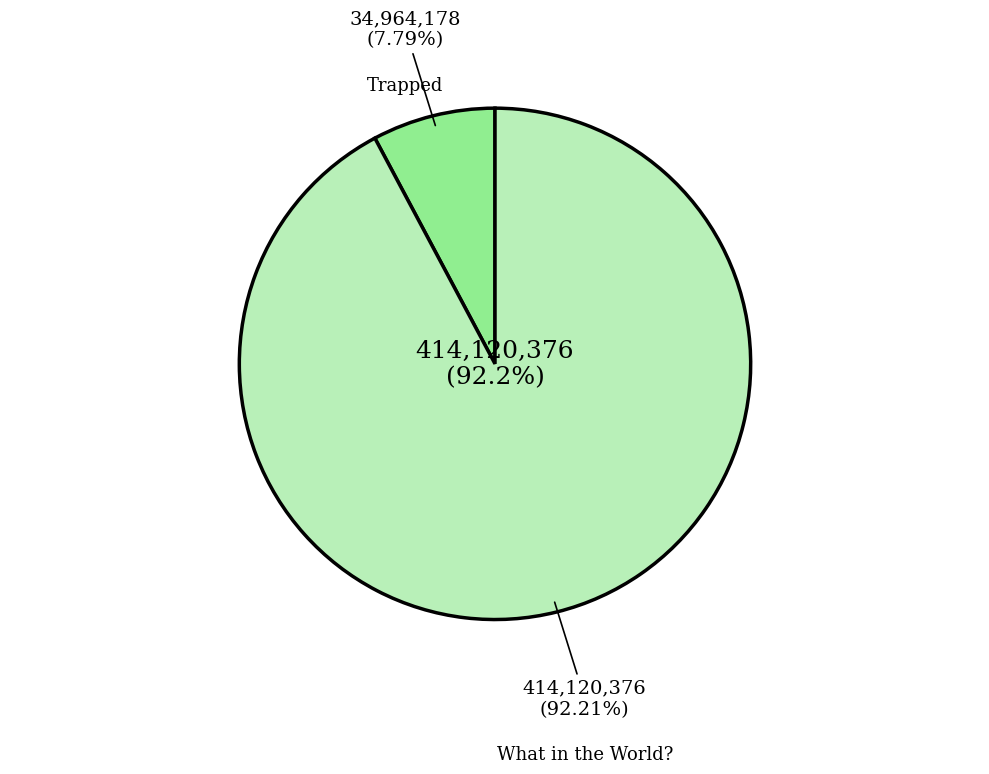

Between What in the World? (9781481400602) and Trapped (9781416913979), which is larger?

What in the World? (9781481400602)